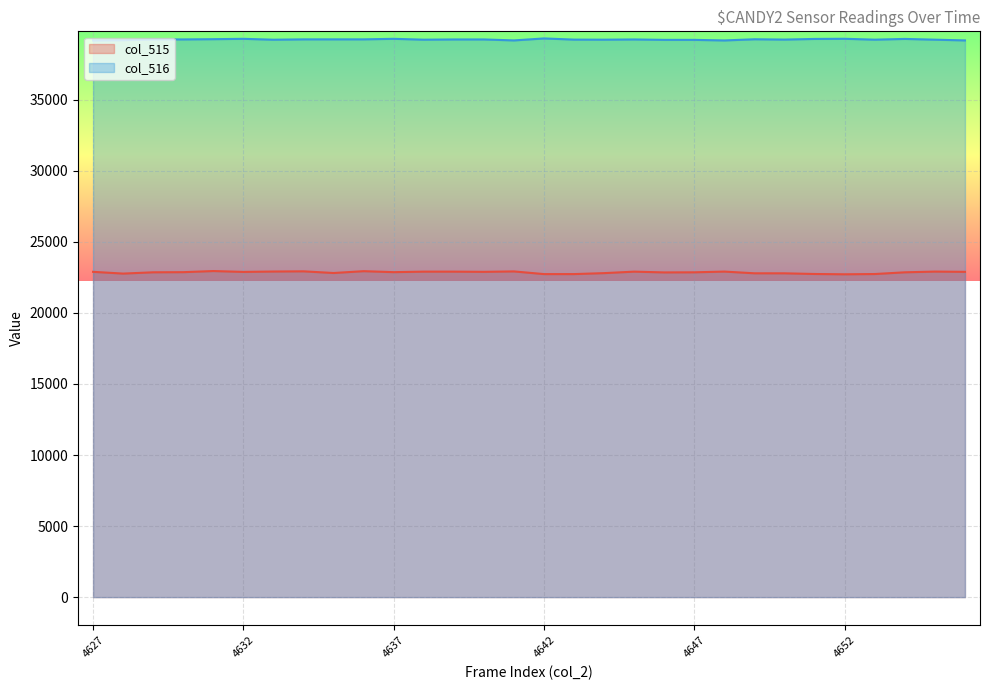

Reading right to left, list all the values displayed in this chart.

col_515: 4656=22893	4655=22911	4654=22860	4653=22739	4652=22720	4651=22742	4650=22789	4649=22791	4648=22911	4647=22860	4646=22852	4645=22907	4644=22803	4643=22735	4642=22734	4641=22923	4640=22893	4639=22907	4638=22907	4637=22871	4636=22940	4635=22811	4634=22929	4633=22915	4632=22888	4631=22949	4630=22870	4629=22861	4628=22770	4627=22894
col_516: 4656=39181	4655=39233	4654=39286	4653=39234	4652=39296	4651=39285	4650=39240	4649=39262	4648=39179	4647=39219	4646=39220	4645=39249	4644=39233	4643=39238	4642=39320	4641=39181	4640=39249	4639=39249	4638=39233	4637=39293	4636=39256	4635=39256	4634=39255	4633=39231	4632=39293	4631=39268	4630=39251	4629=39253	4628=39198	4627=39181